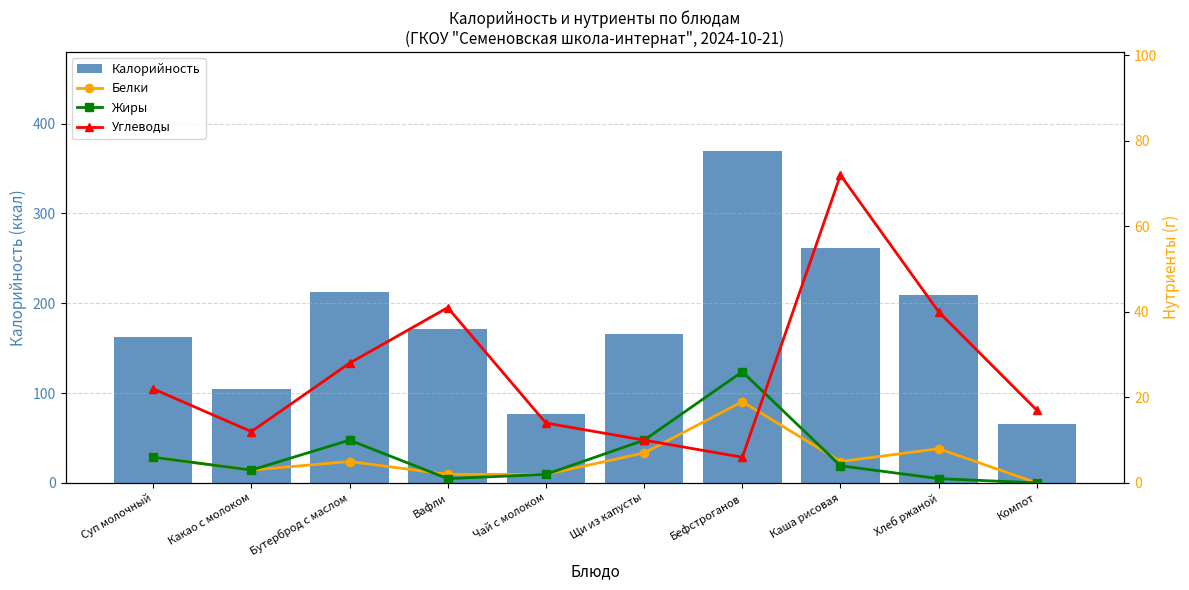

Rank the series by their maximum value, from lowest to highest.

Белки, Жиры, Углеводы, Калорийность